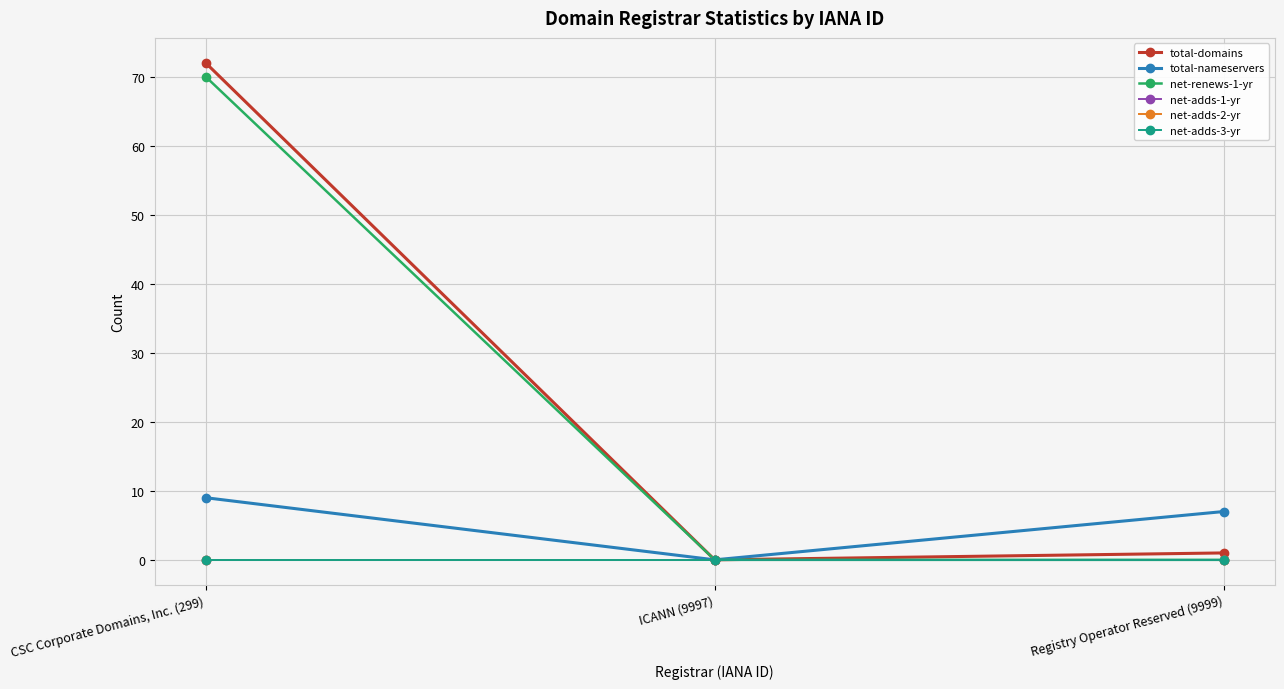

What is the maximum value for net-renews-1-yr?

70